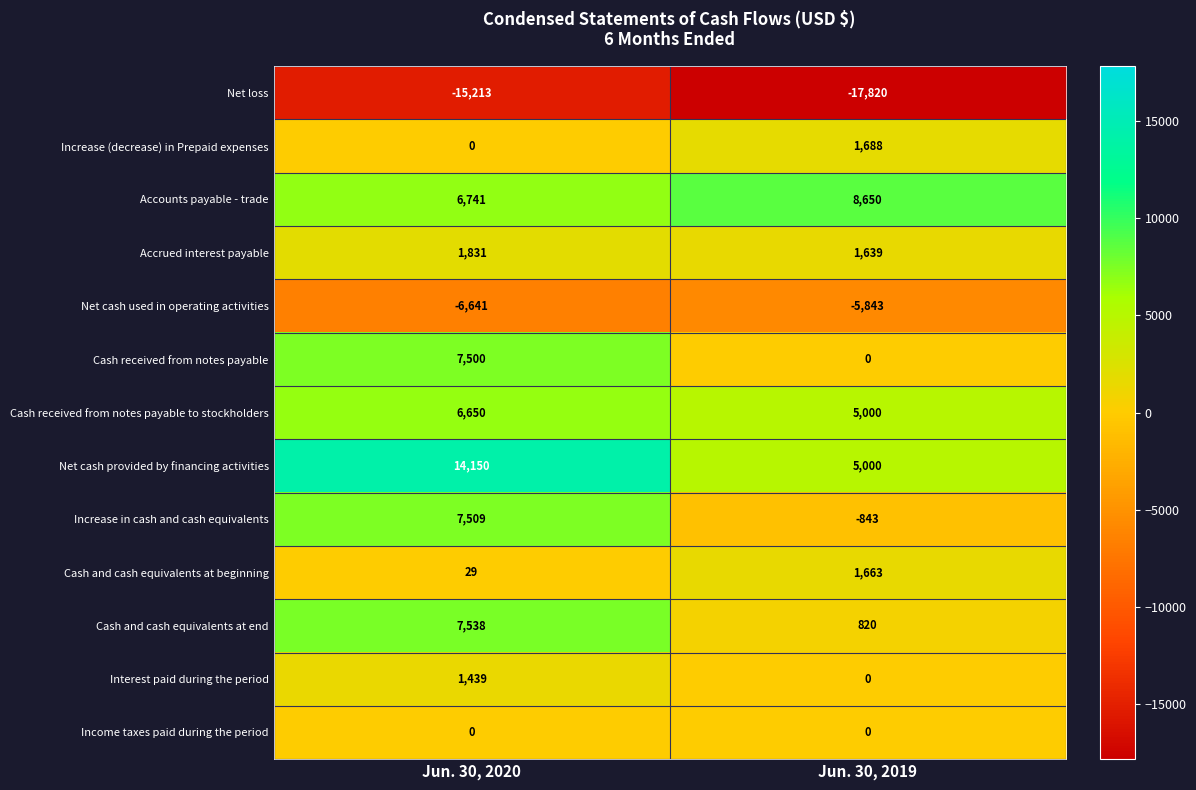

Is it true that Net loss equals -15213 at Jun. 30, 2020?

True